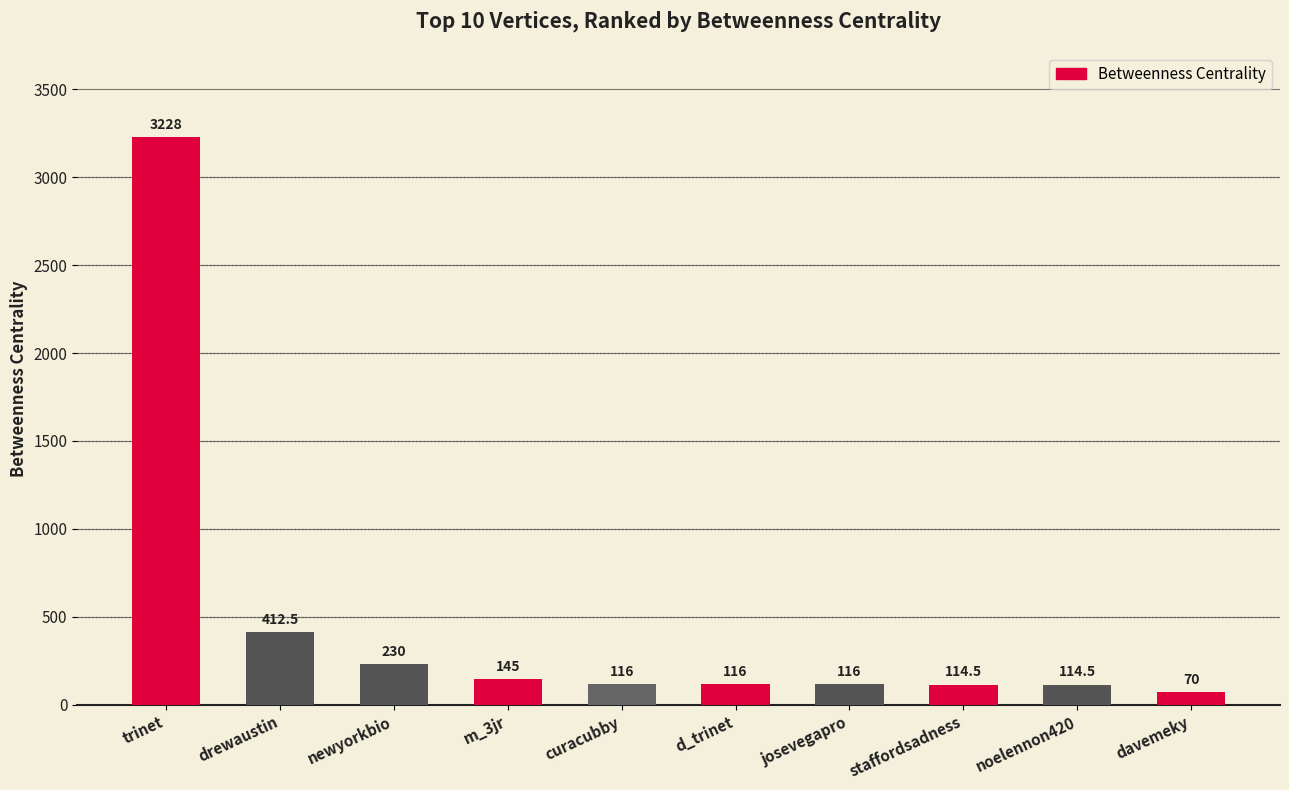

What is the sum of the values at staffordsadness and davemeky?

184.5